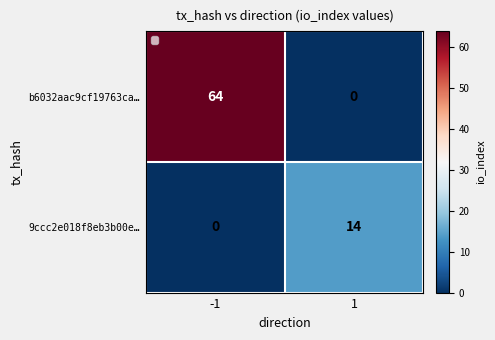

Reading left to right, list all the values displayed in this chart.

b6032aac9cf19763ca…: -1=64	1=0
9ccc2e018f8eb3b00e…: -1=0	1=14